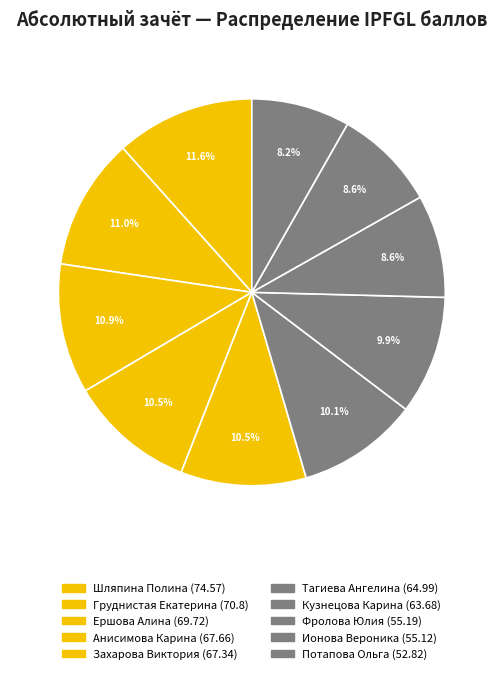

Count the number of slices in the pie.

10